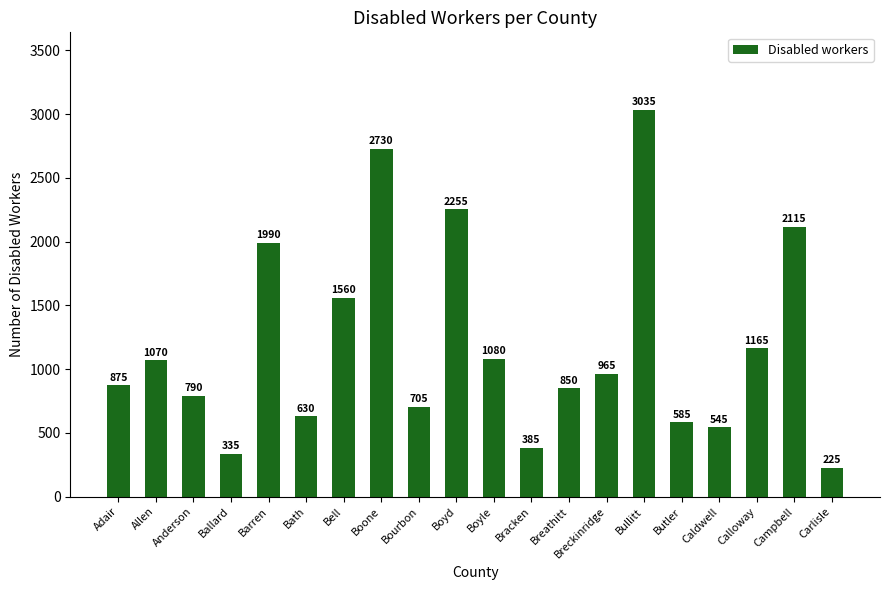

What position from the left is Bath?

6